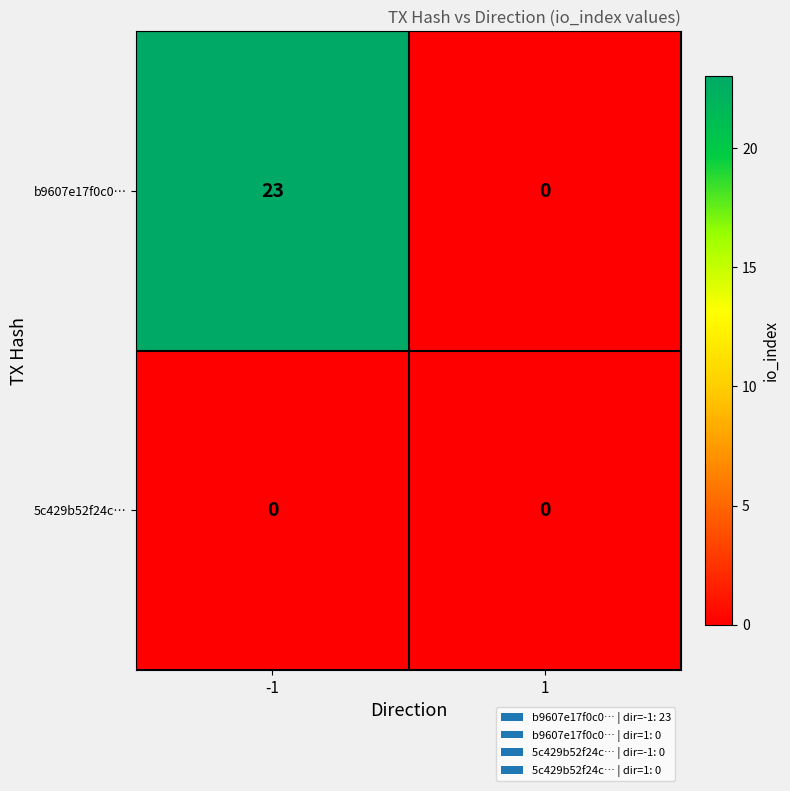

Reading left to right, what are all the values shown in this chart?

b9607e17f0c0…: 23	0
5c429b52f24c…: 0	0